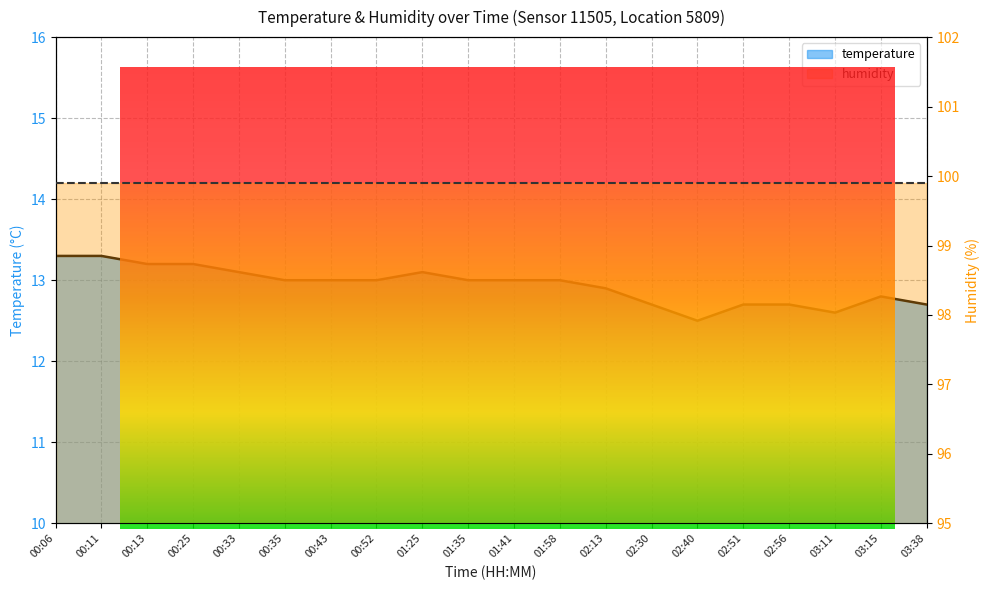

How many interior local peaks (higher than both neighbors) does the data have?

2